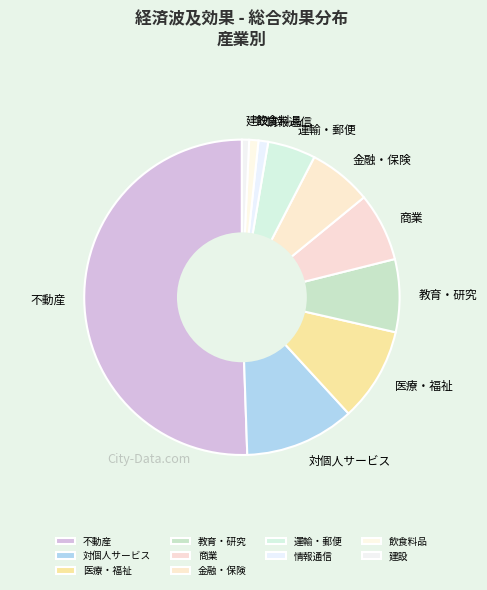

Which category accounts for the majority?

不動産